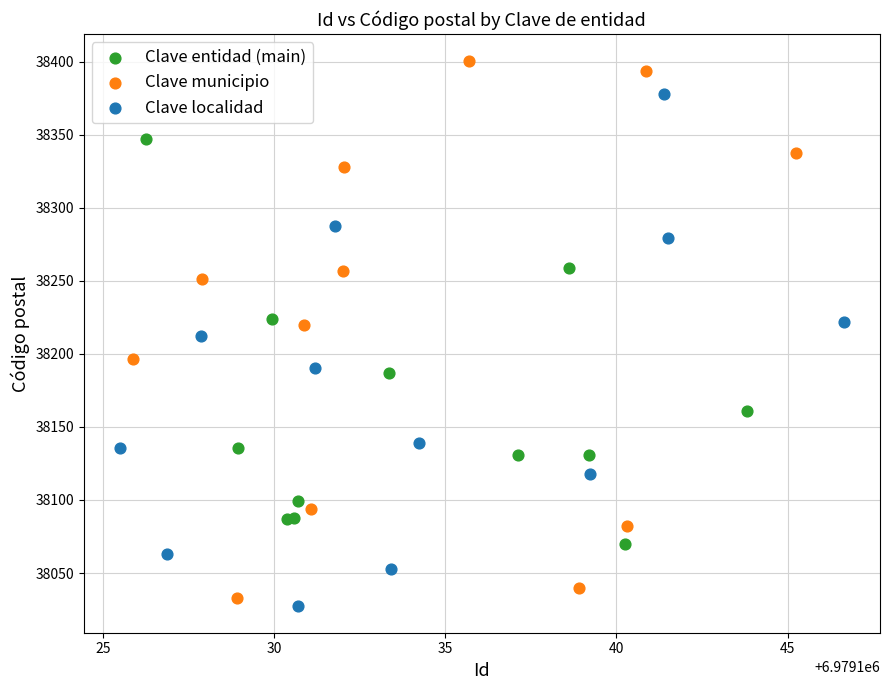

Which series contains the highest Y value?

Clave municipio